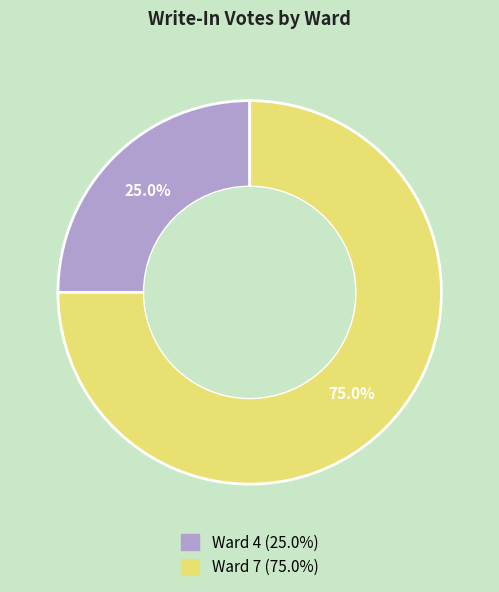

Which slice represents more than half of the pie?

Ward 7